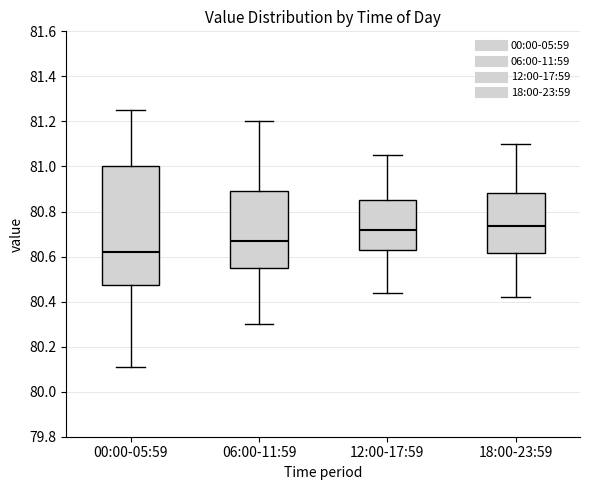

Reading left to right, read every box against the y-axis: the position of its median line, the range the box covers, and the ends of its whiskers. The values are not printed on the chart, so give them approximately, as read against the axis.

00:00-05:59: median 80.62, box 80.48 to 81.00, whiskers 80.12 to 81.26
06:00-11:59: median 80.68, box 80.56 to 80.90, whiskers 80.30 to 81.20
12:00-17:59: median 80.72, box 80.62 to 80.86, whiskers 80.44 to 81.06
18:00-23:59: median 80.74, box 80.62 to 80.88, whiskers 80.42 to 81.10